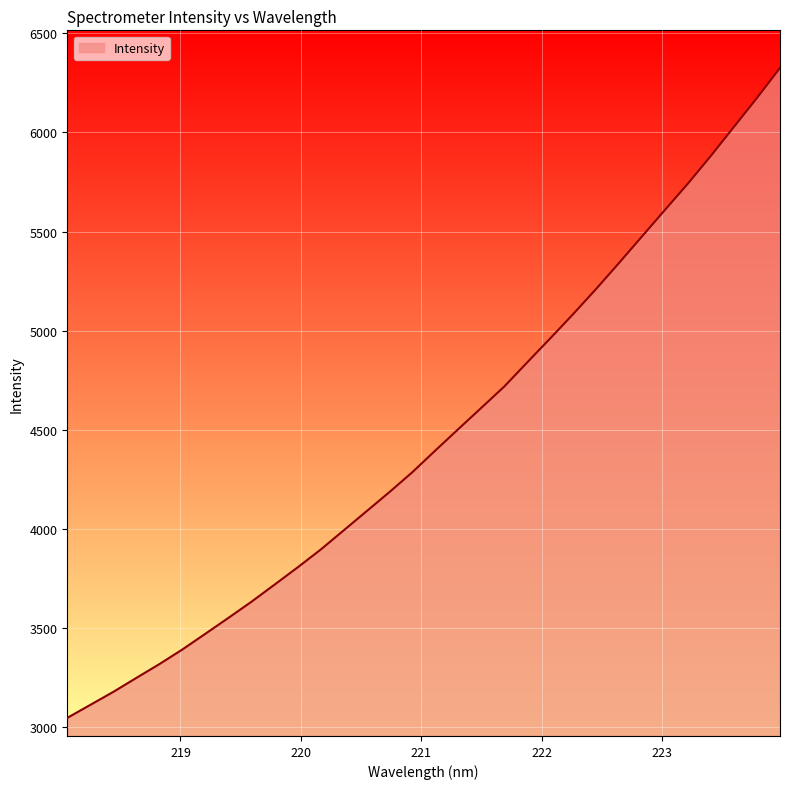

What is the maximum value shown in the chart?

6326.0